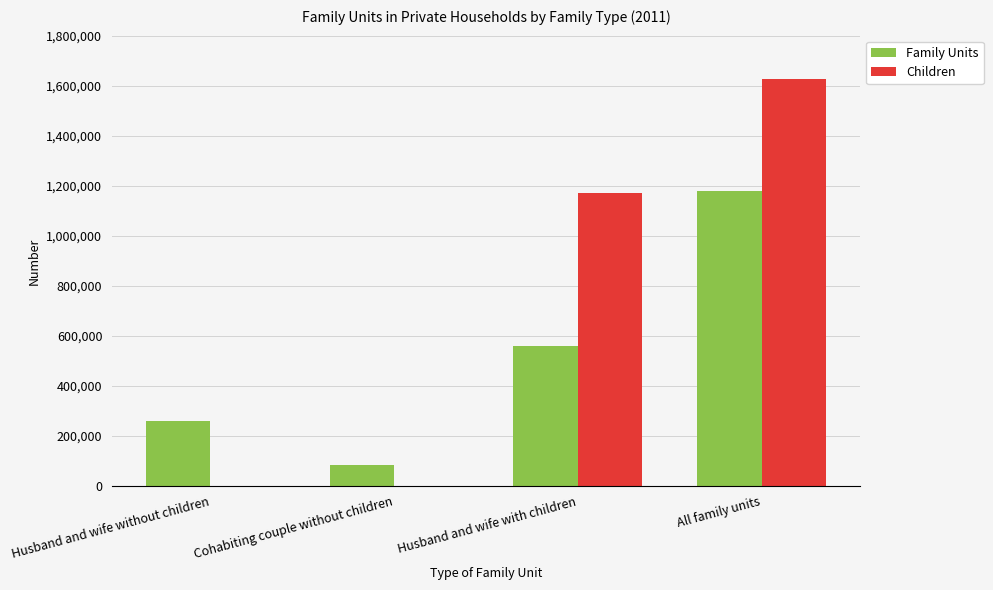

Between Husband and wife with children and All family units, which series saw the biggest shift?

Family Units